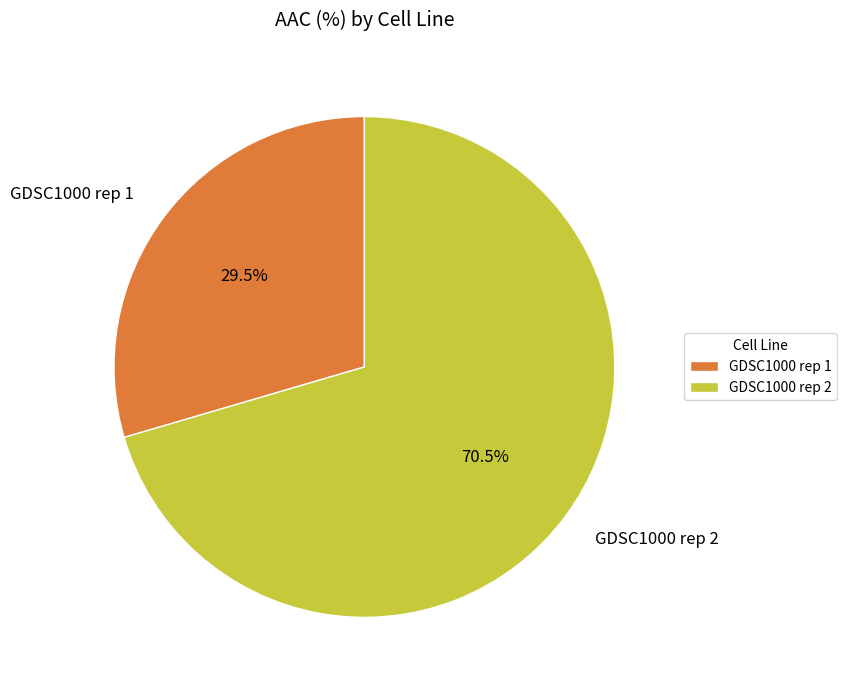

What portion of the pie excludes GDSC1000 rep 1?

70.5%